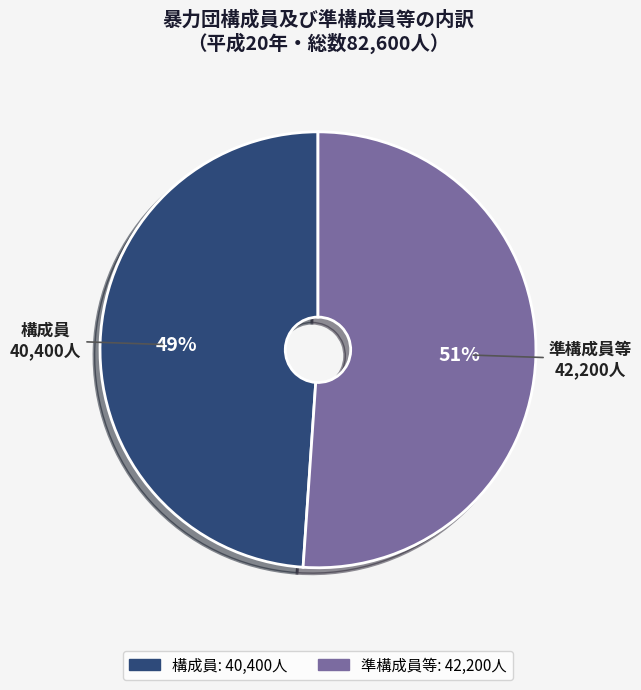

To the nearest percent, what is the average slice percentage?

50%